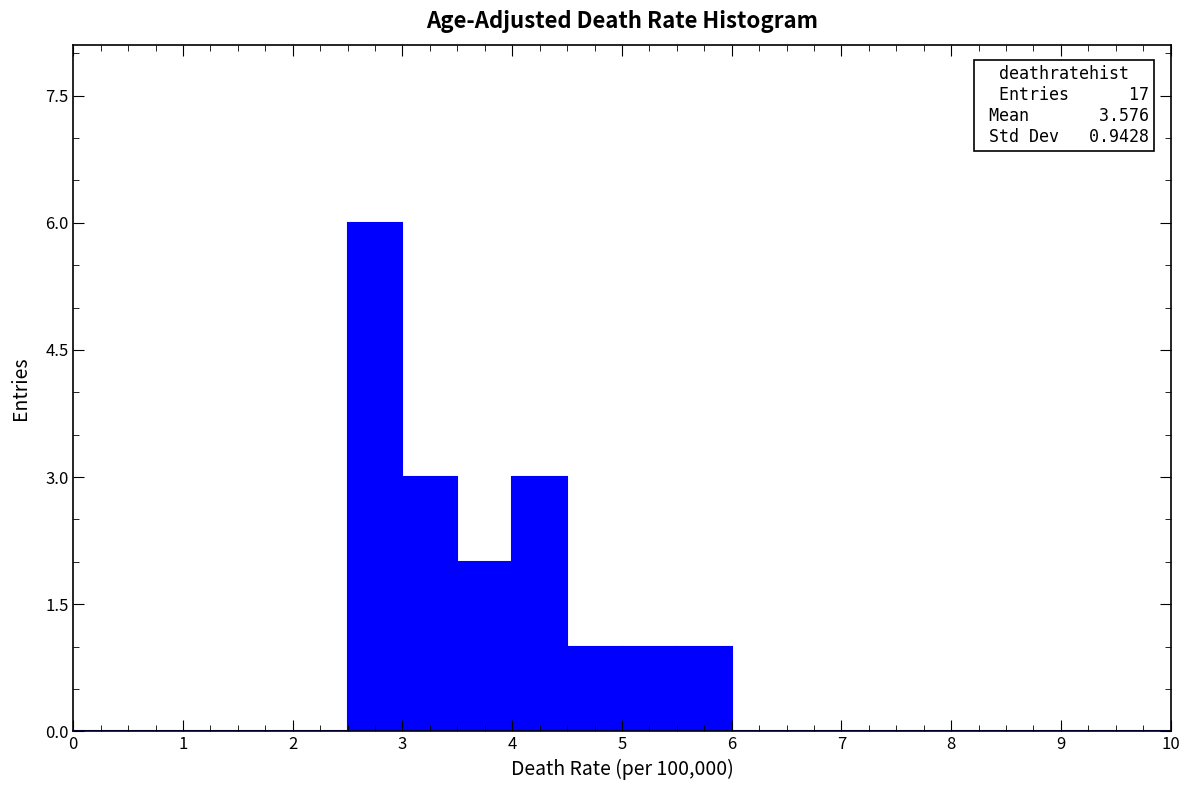

Over which range of the x-axis is the bar tallest?

2.5 to 3.0